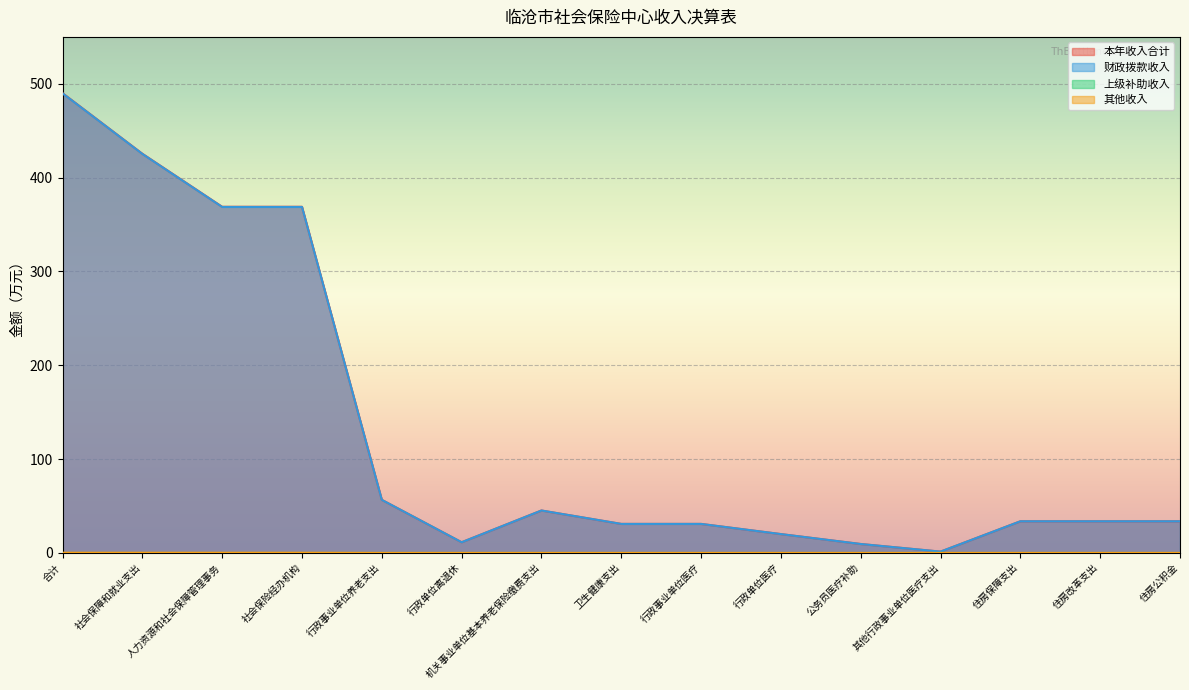

Which label corresponds to the largest value in the chart?

合计